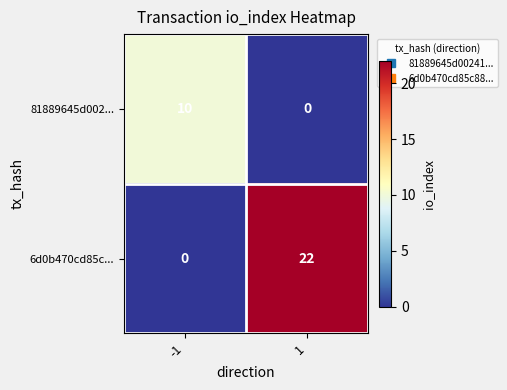

What is the maximum value for 6d0b470cd85c...?

22